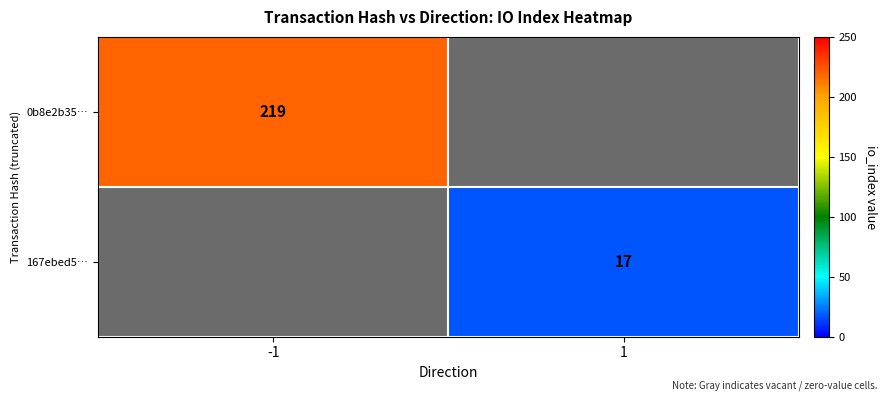

At which category does the chart reach its peak across all series?

-1